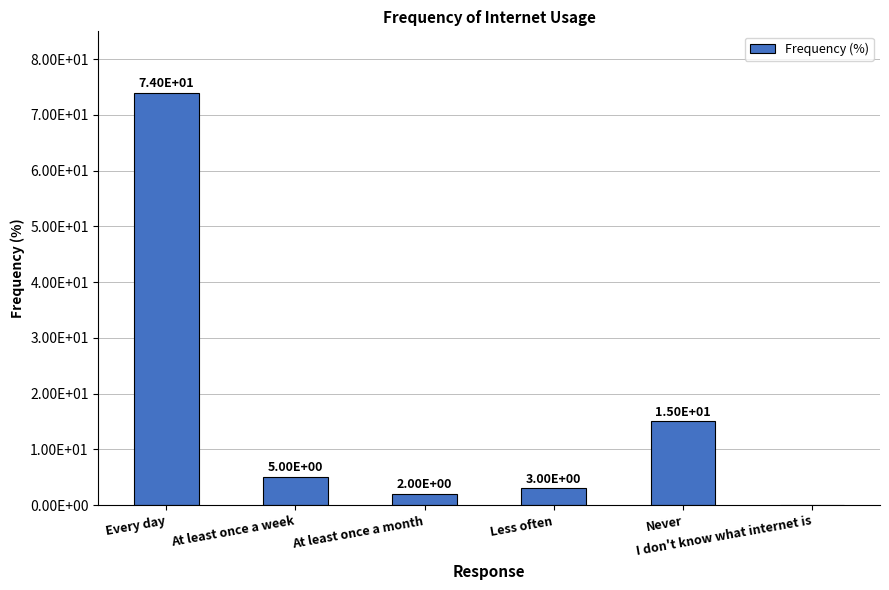

What is the maximum value shown in the chart?

74